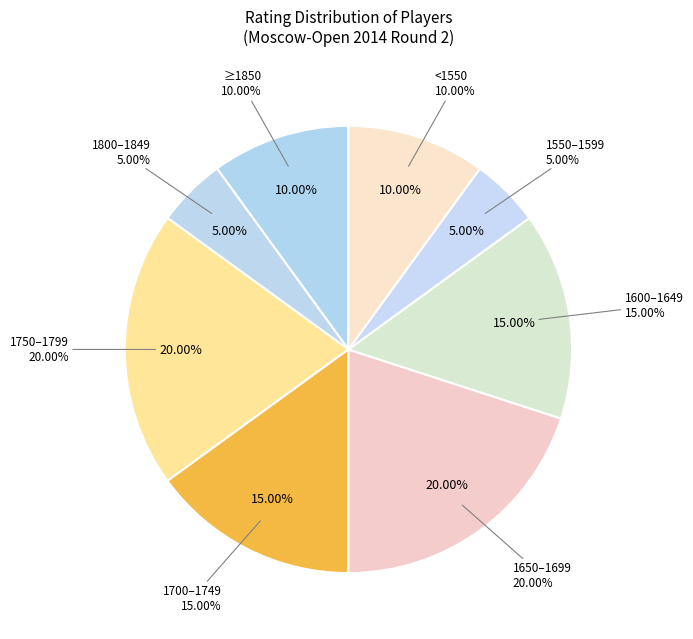

Is the sum of 1645 and 1758 greater than half?

No